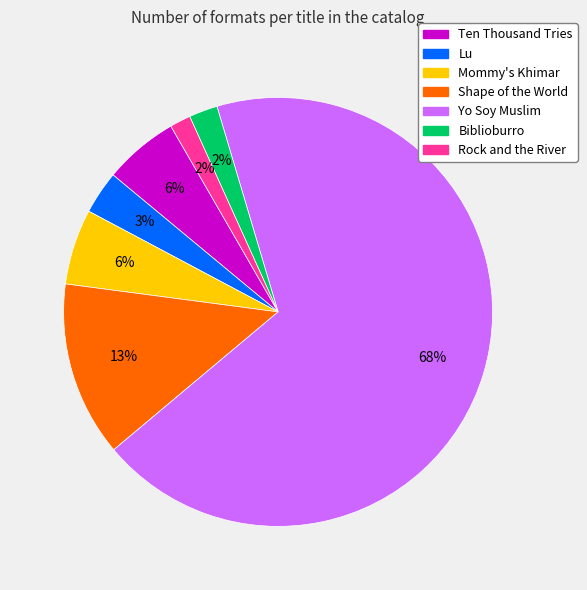

To the nearest percent, what is the difference between the Shape of the World and Yo Soy Muslim slice percentages?

55%